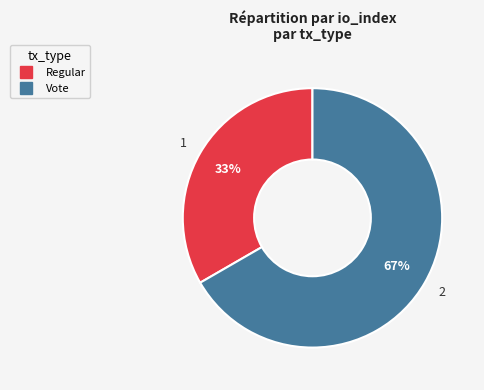

To the nearest percent, what percentage of the pie is Vote?

67%